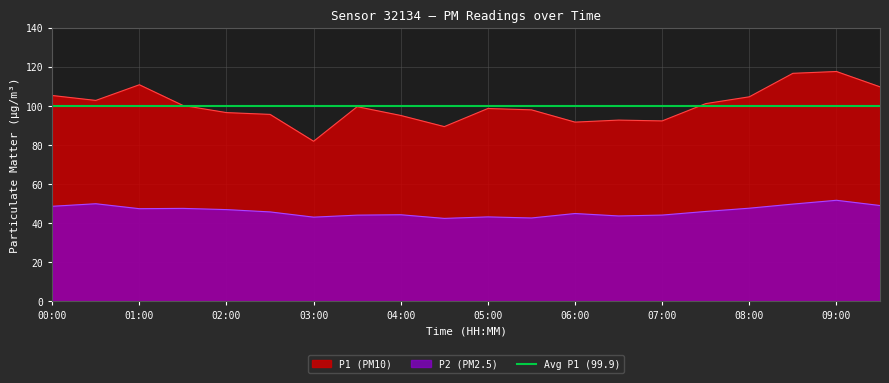

At how many categories does at least one series exceed 108?

4